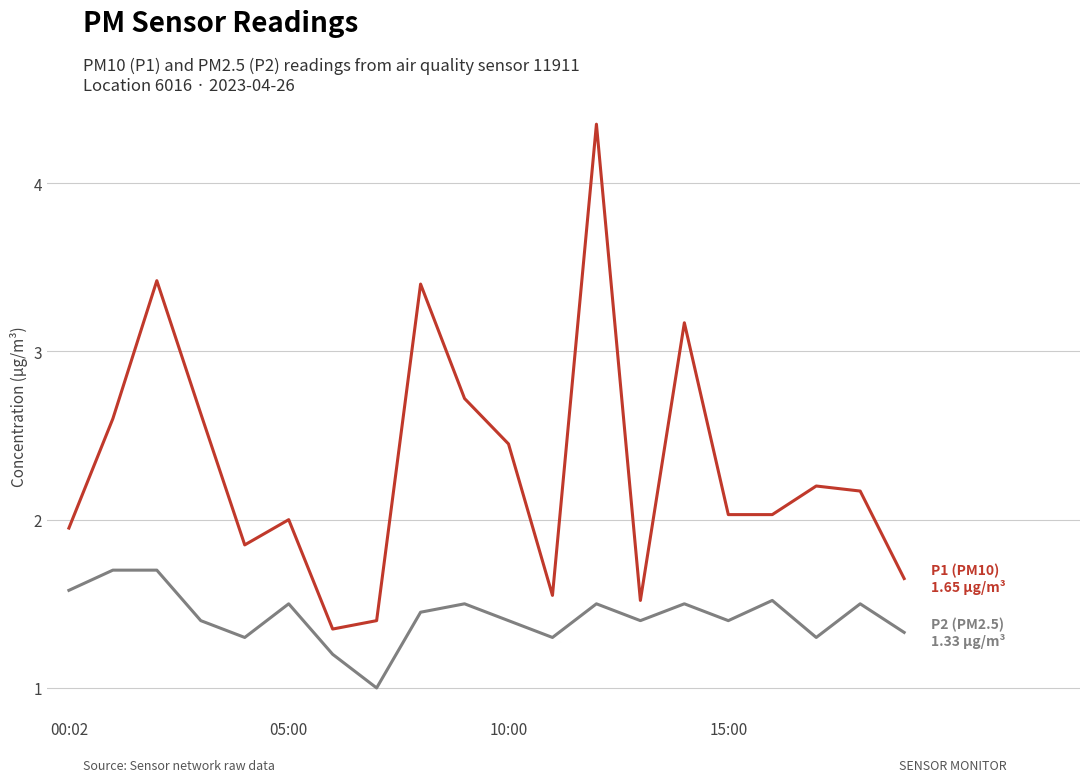

What is the smallest value displayed?

1.0